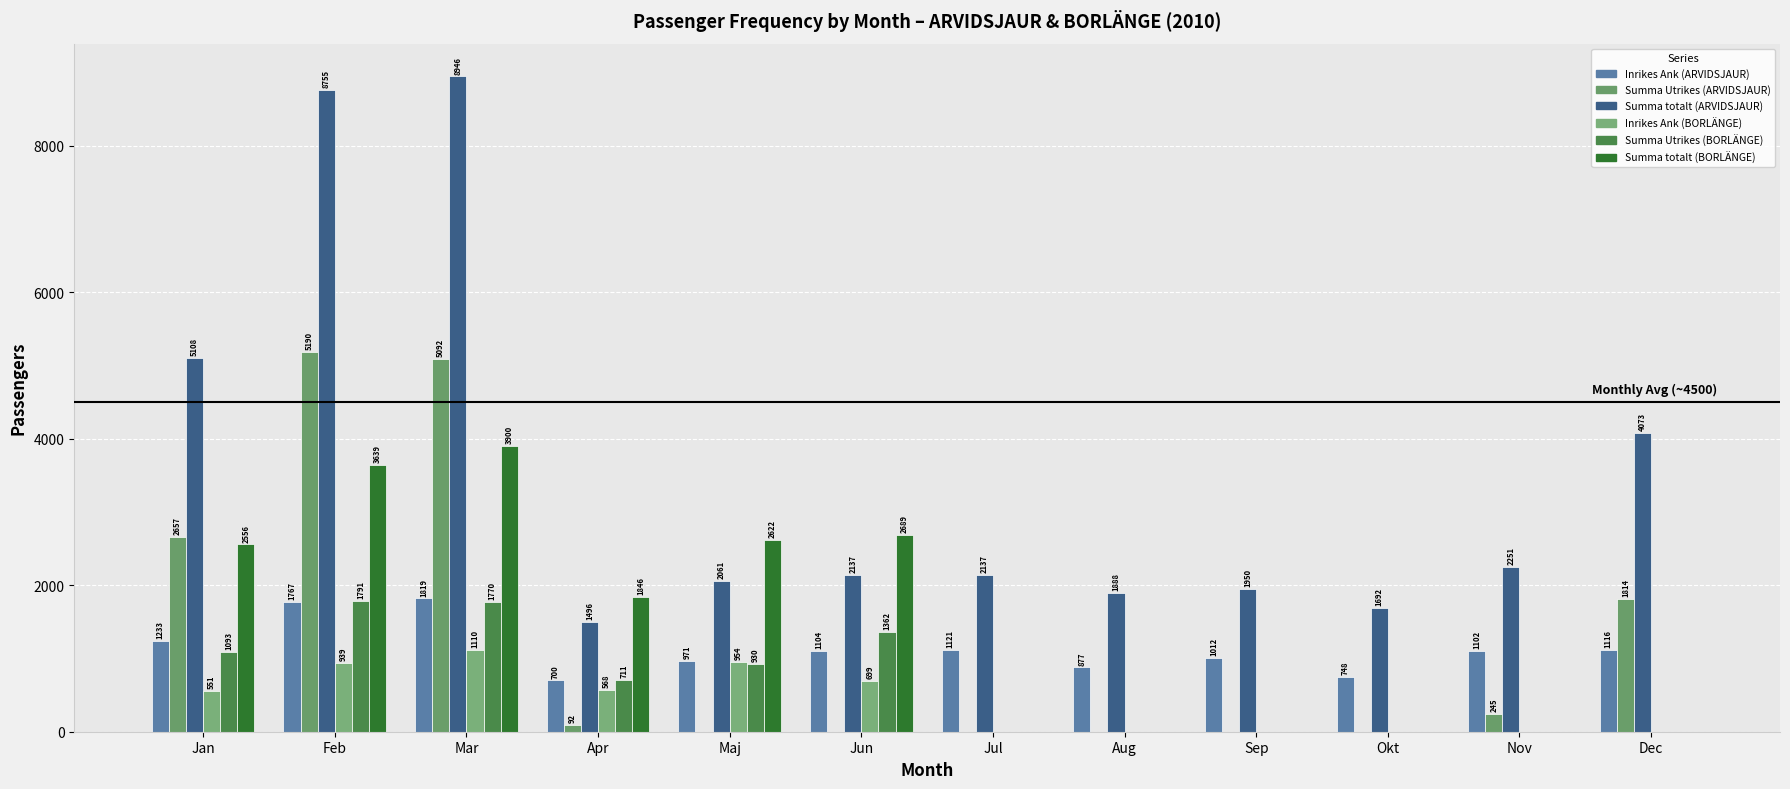

Where does the Summa Utrikes (ARVIDSJAUR) series first go above 92?

Jan